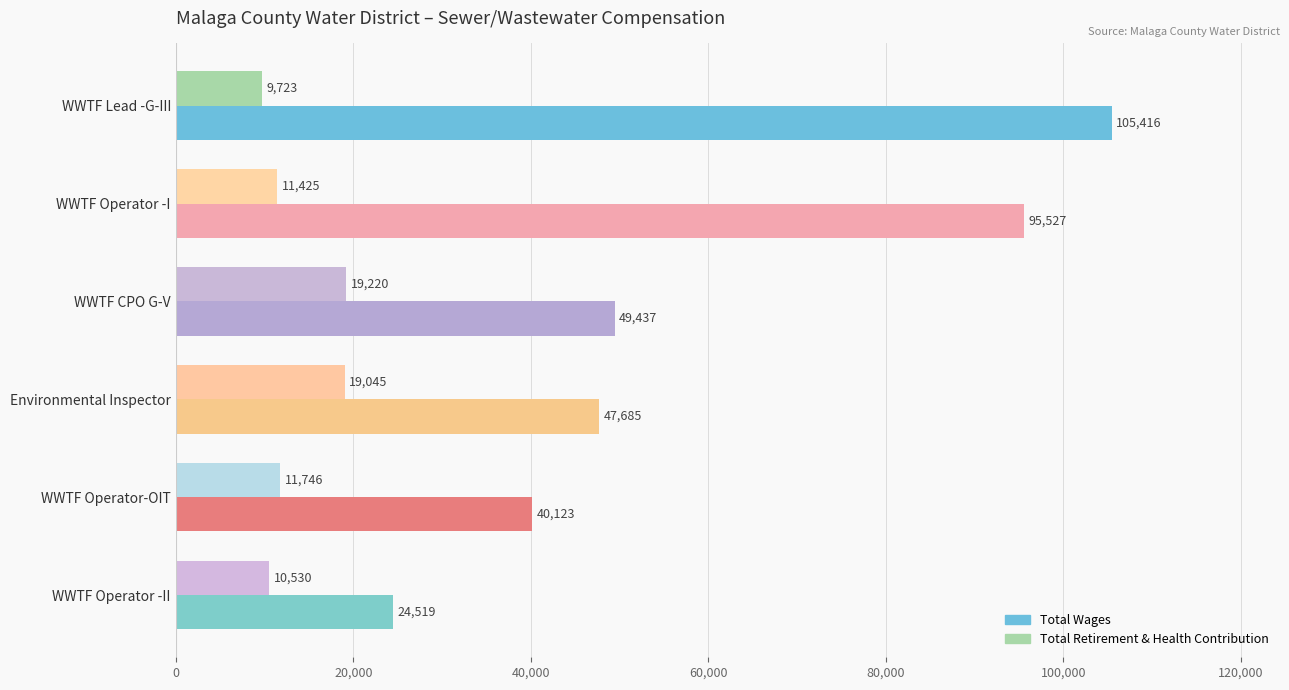

How many data points in Total Retirement & Health Contribution are less than 11746?

3